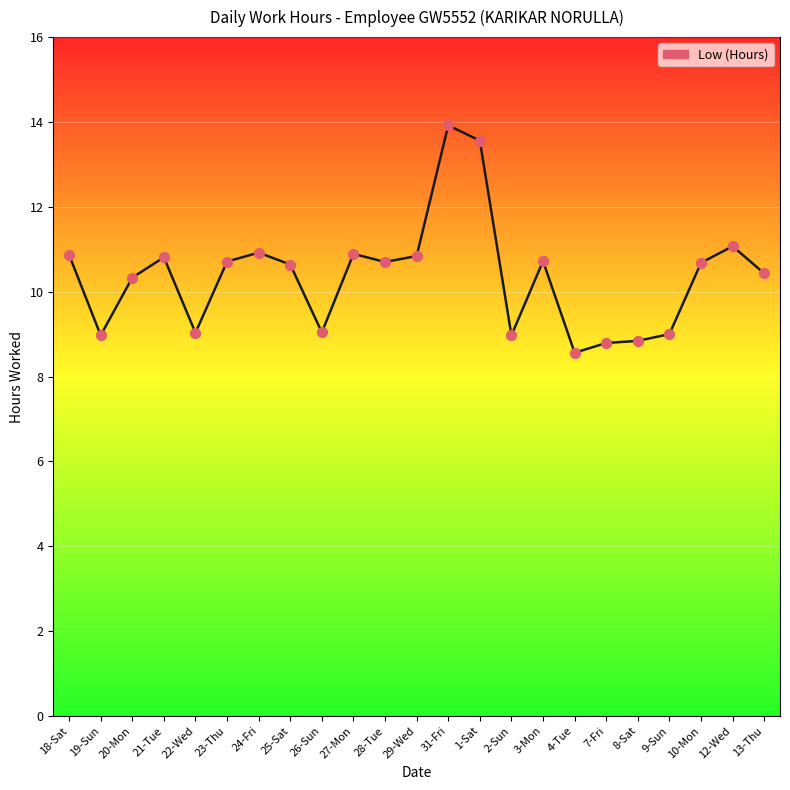

Which has a higher value, 13-Thu or 8-Sat?

13-Thu